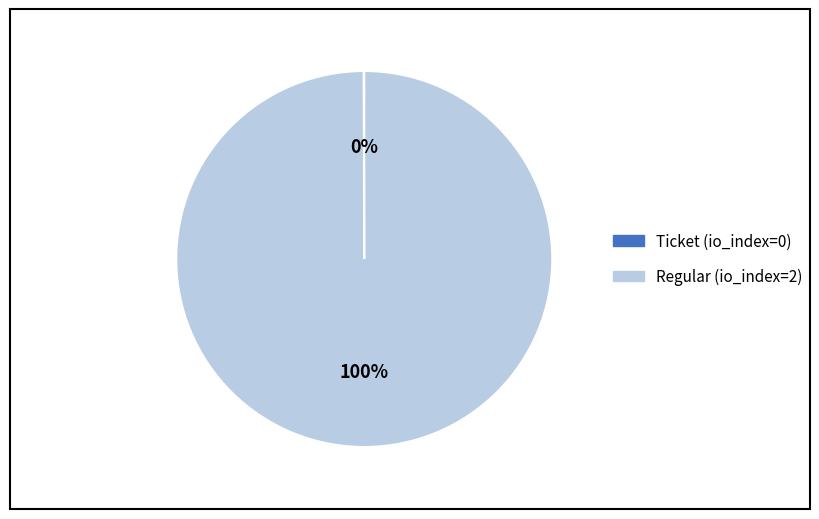

Is it true that Regular (io_index=2) is 94% of the pie?

False